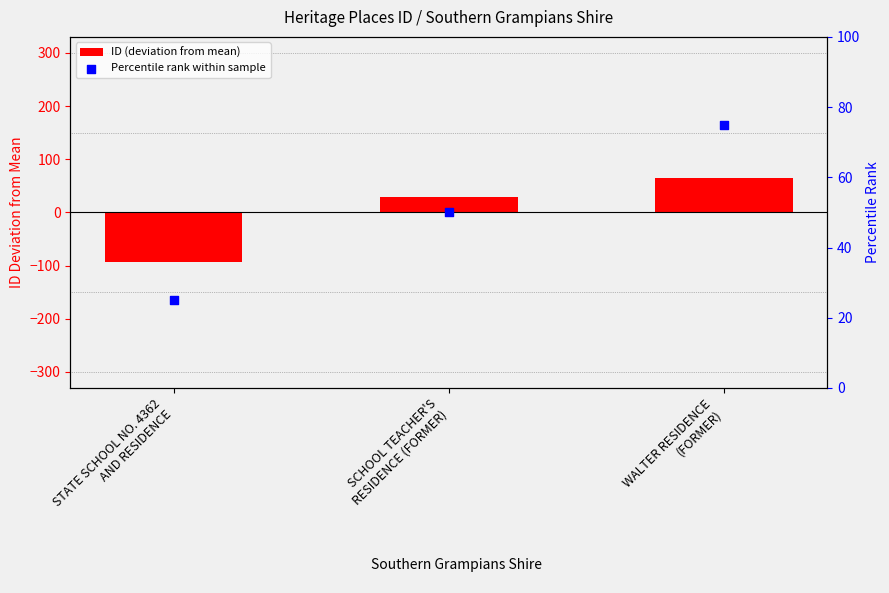

Which series contains the highest Y value?

Percentile rank within sample